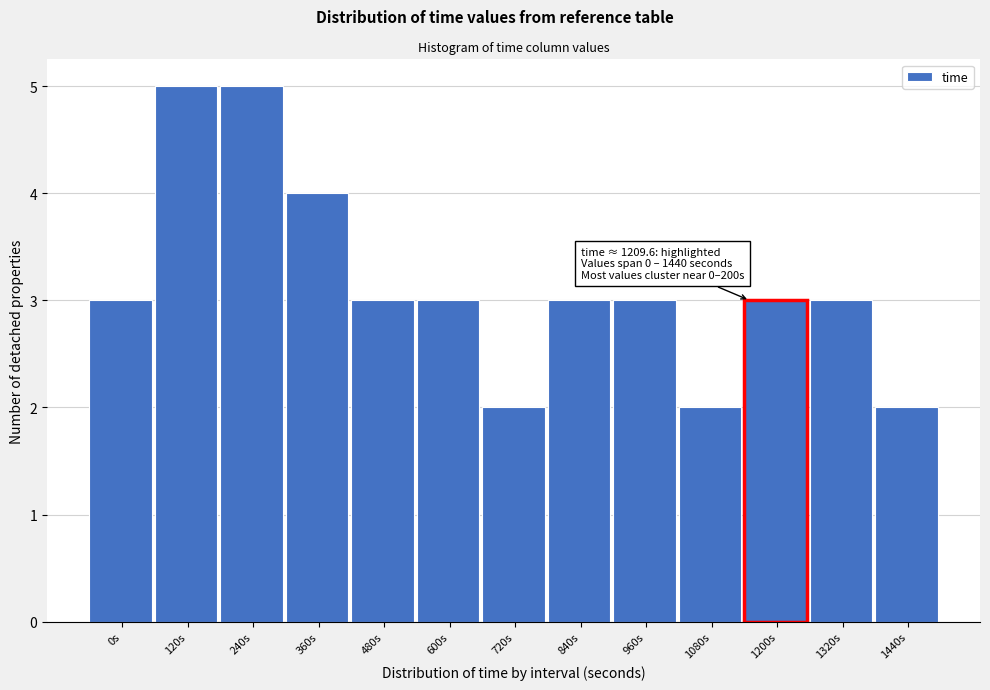

Reading left to right, list all the values displayed in this chart.

0s=3	120s=5	240s=5	360s=4	480s=3	600s=3	720s=2	840s=3	960s=3	1080s=2	1200s=3	1320s=3	1440s=2